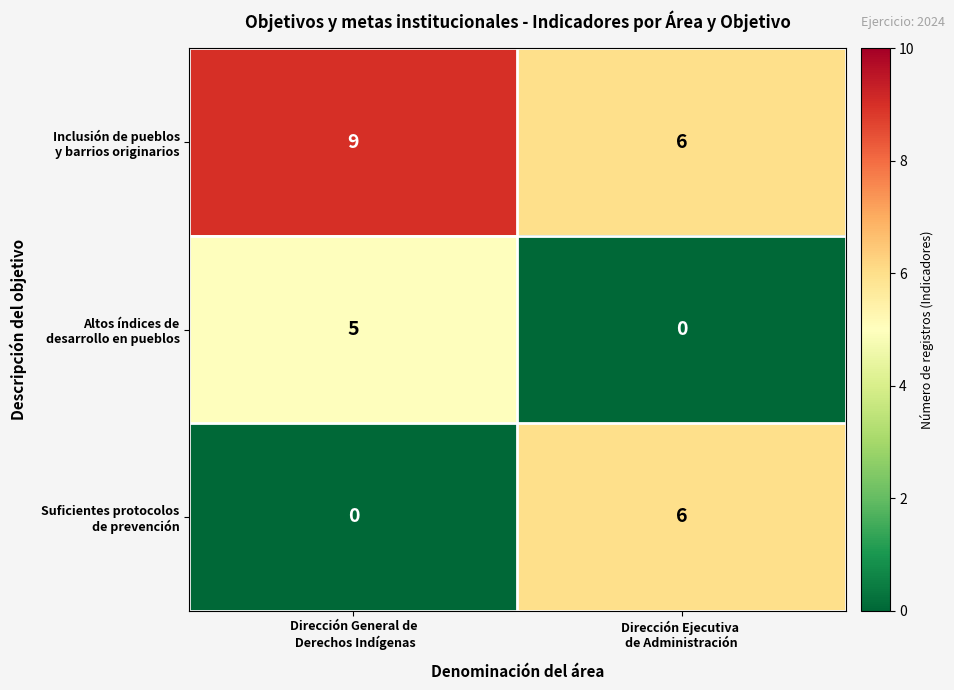

What is the greatest value displayed?

9